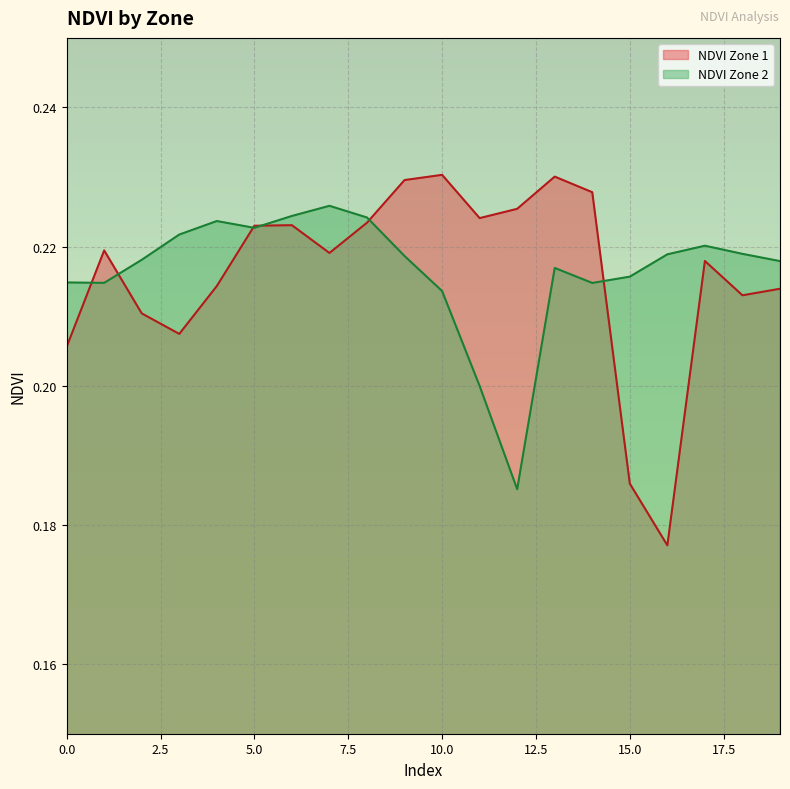

Reading right to left, extract all data points from this chart.

NDVI Zone 1: 0.2	0.2	0.2	0.2	0.2	0.2	0.2	0.2	0.2	0.2	0.2	0.2	0.2	0.2	0.2	0.2	0.2	0.2	0.2	0.2
NDVI Zone 2: 0.2	0.2	0.2	0.2	0.2	0.2	0.2	0.2	0.2	0.2	0.2	0.2	0.2	0.2	0.2	0.2	0.2	0.2	0.2	0.2